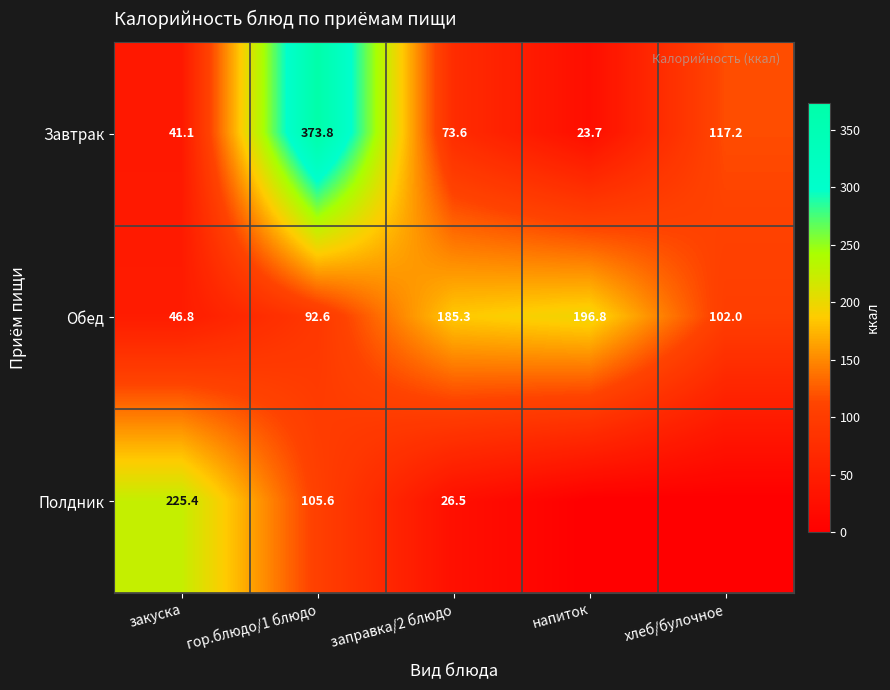

Where does the Обед series first go above 102?

заправка/2 блюдо